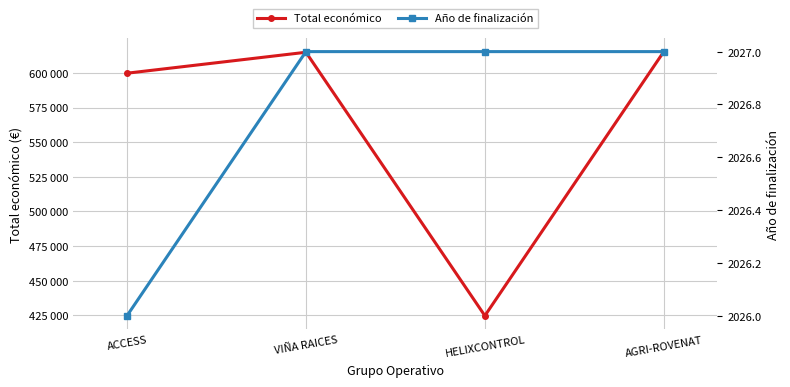

True or false: Año de finalización has more than 0 interior local peaks.

False